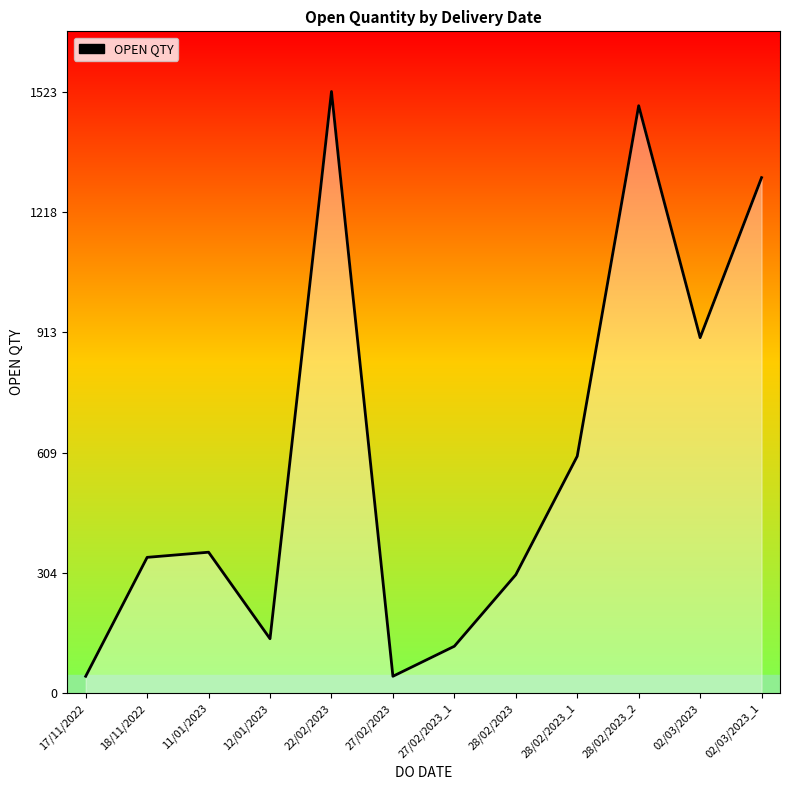

True or false: the data shows 23 at 27/02/2023.

False